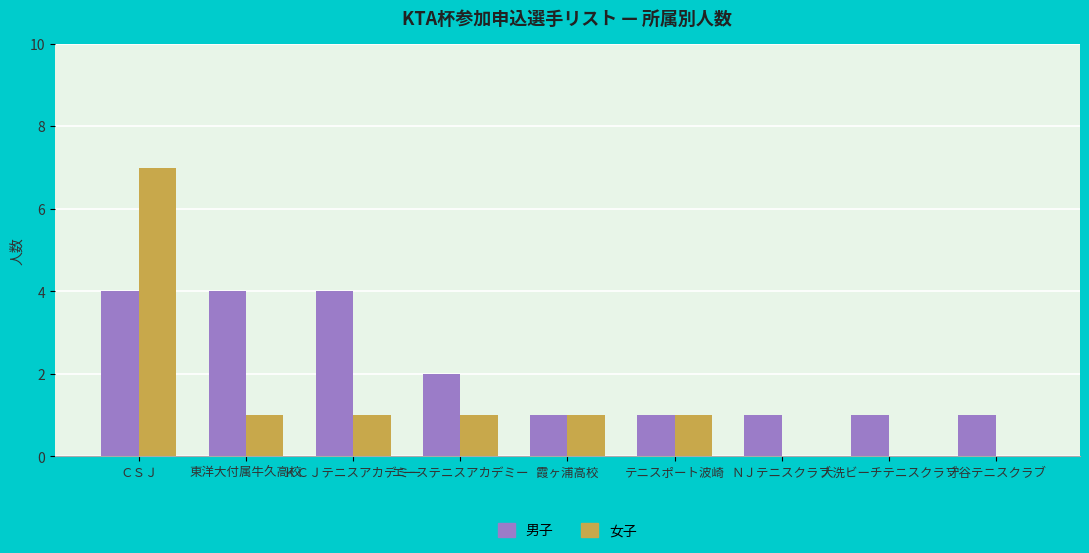

What is the maximum value shown in the chart?

7